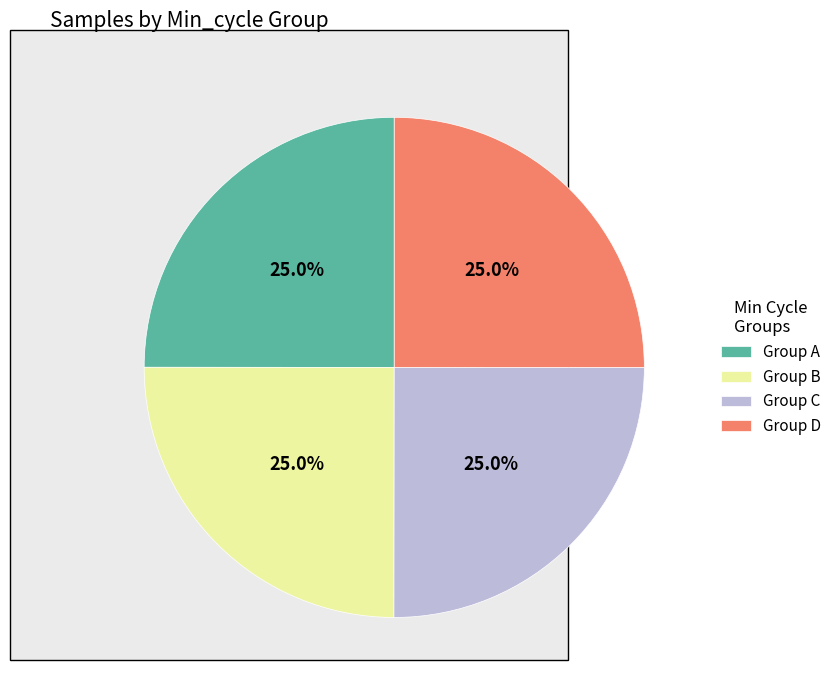

To the nearest percent, what is the average slice percentage?

25%